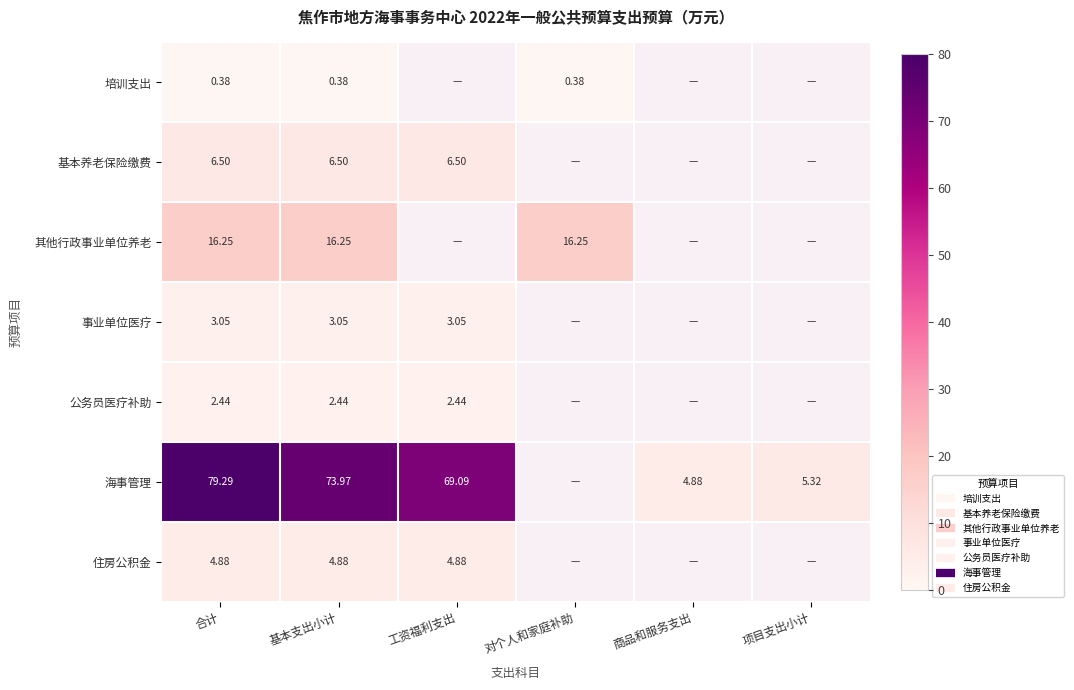

At which category does the chart reach its minimum across all series?

合计